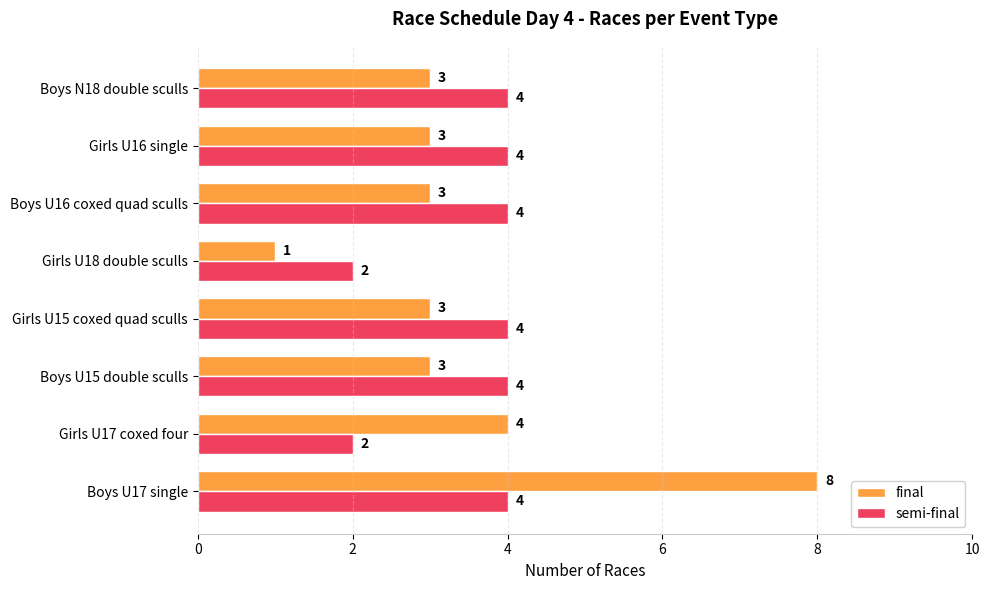

At which category is the sum across all series the highest?

Boys U17 single